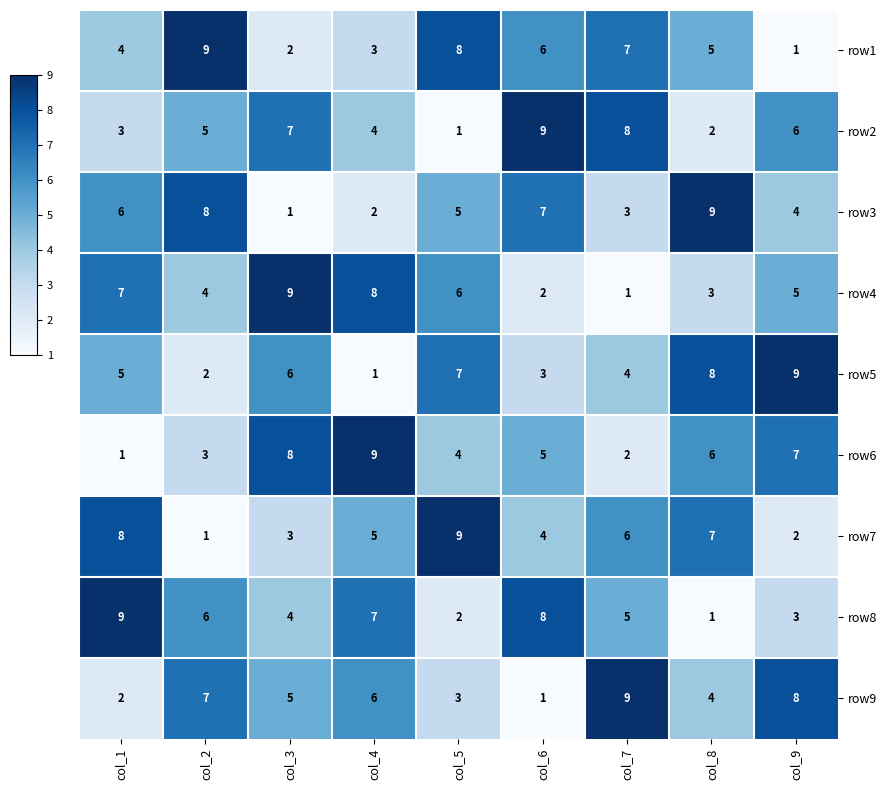

What is the total value across all series at col_3?

45